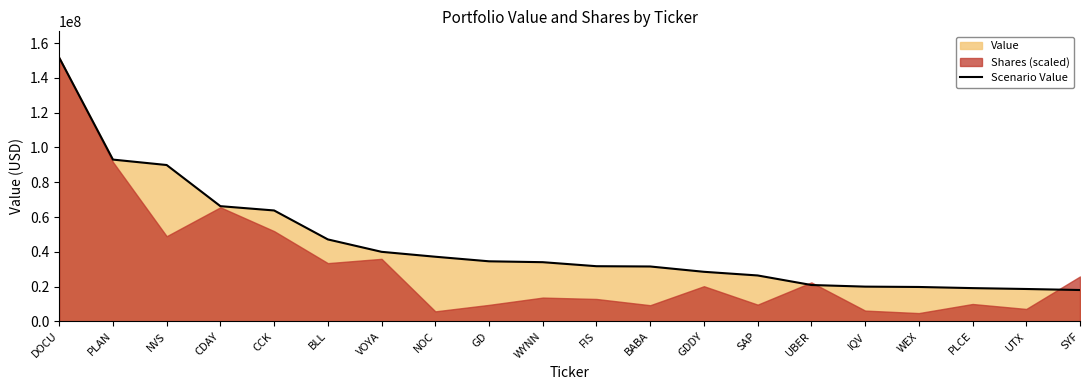

What is the average value?

44585400